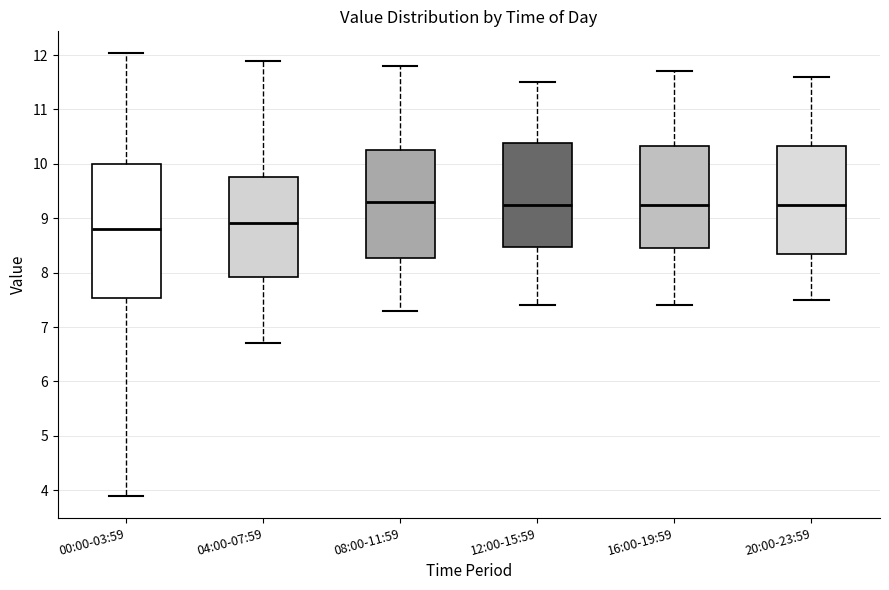

Reading left to right, read every box against the y-axis: the position of its median line, the range the box covers, and the ends of its whiskers. The values are not printed on the chart, so give them approximately, as read against the axis.

00:00-03:59: median 8.8, box 7.5 to 10.0, whiskers 3.9 to 12.0
04:00-07:59: median 8.9, box 7.9 to 9.8, whiskers 6.7 to 11.9
08:00-11:59: median 9.3, box 8.3 to 10.3, whiskers 7.3 to 11.8
12:00-15:59: median 9.3, box 8.5 to 10.4, whiskers 7.4 to 11.5
16:00-19:59: median 9.3, box 8.5 to 10.3, whiskers 7.4 to 11.7
20:00-23:59: median 9.3, box 8.4 to 10.3, whiskers 7.5 to 11.6